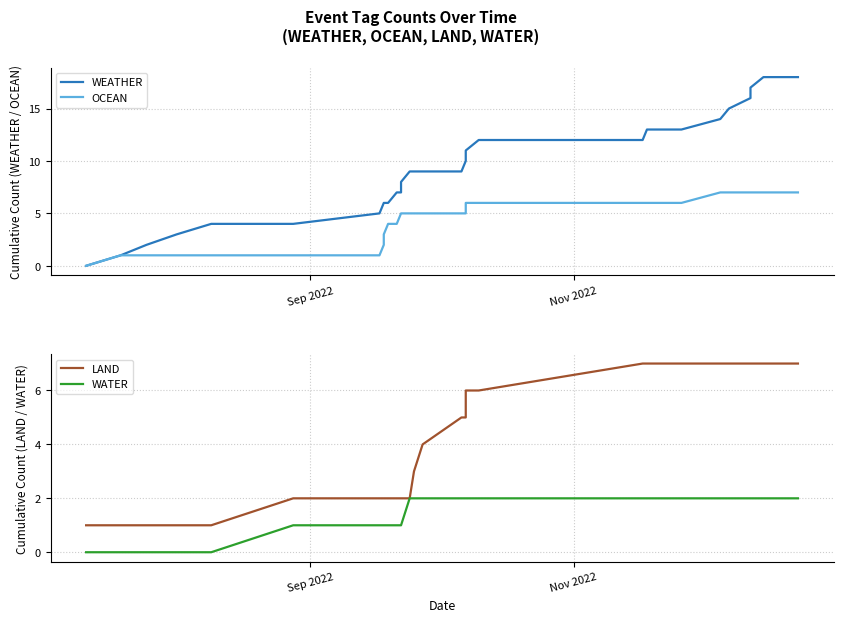

True or false: LAND and WATER cross at least once.

False